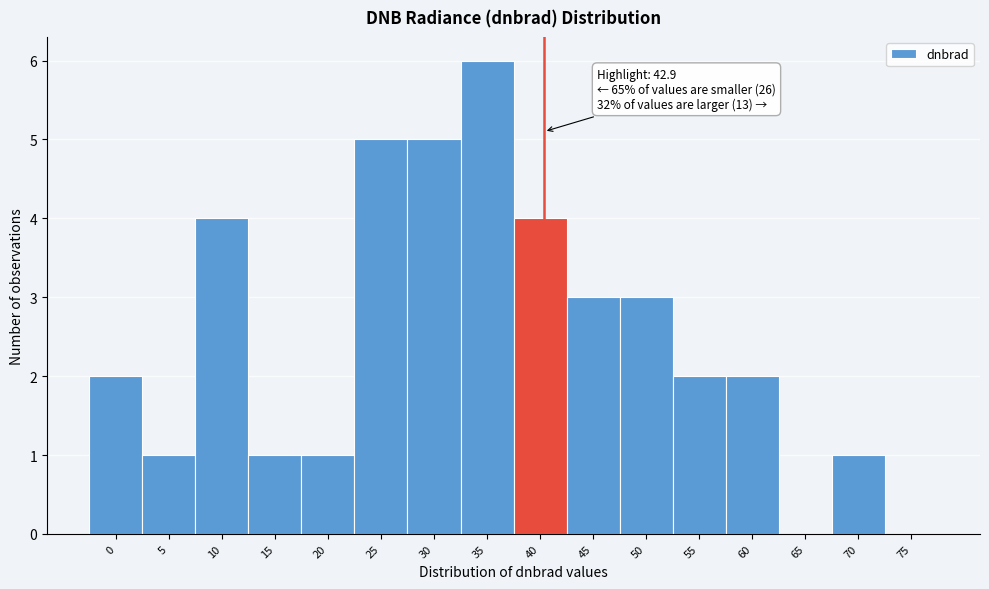

Reading right to left, extract all data points from this chart.

75=0	70=1	65=0	60=2	55=2	50=3	45=3	40=4	35=6	30=5	25=5	20=1	15=1	10=4	5=1	0=2